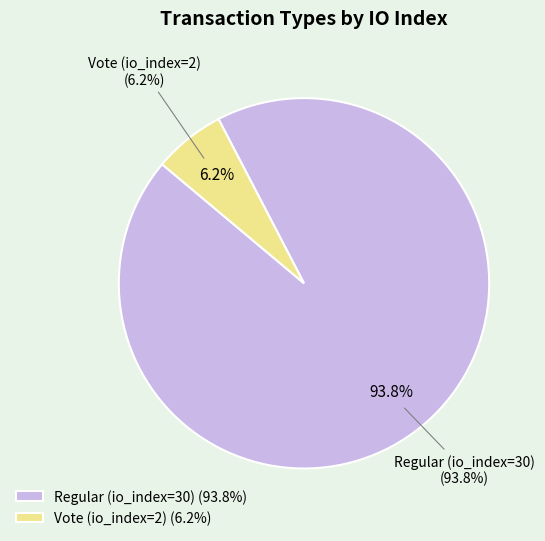

Approximately how many times larger is the value at Vote (io_index=2) compared to Regular (io_index=30)?

0.1